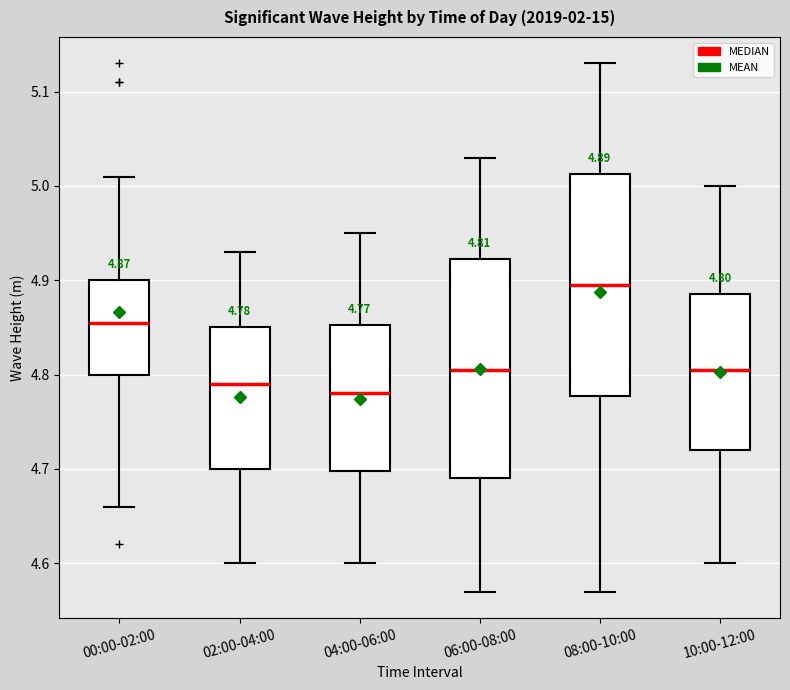

Which box's median line is the highest?

08:00-10:00